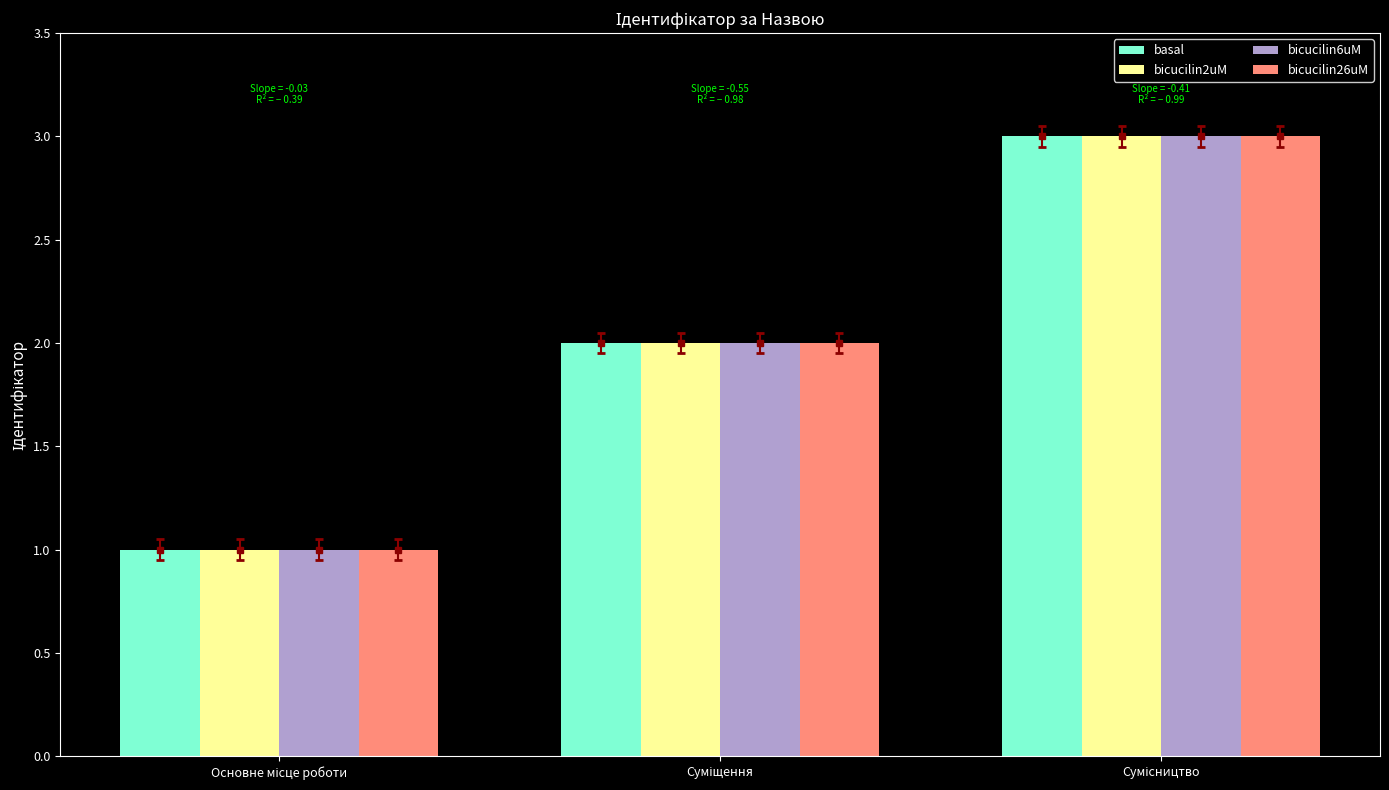

What is the sum of all basal values?

6